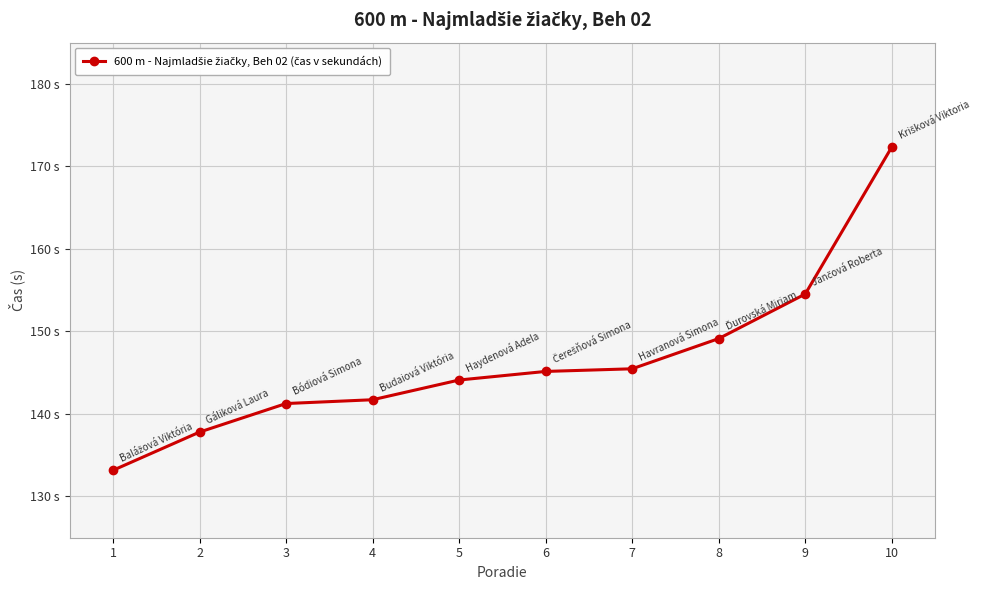

Reading left to right, extract all data points from this chart.

1=133.2	2=137.8	3=141.3	4=141.7	5=144.1	6=145.2	7=145.5	8=149.1	9=154.5	10=172.3